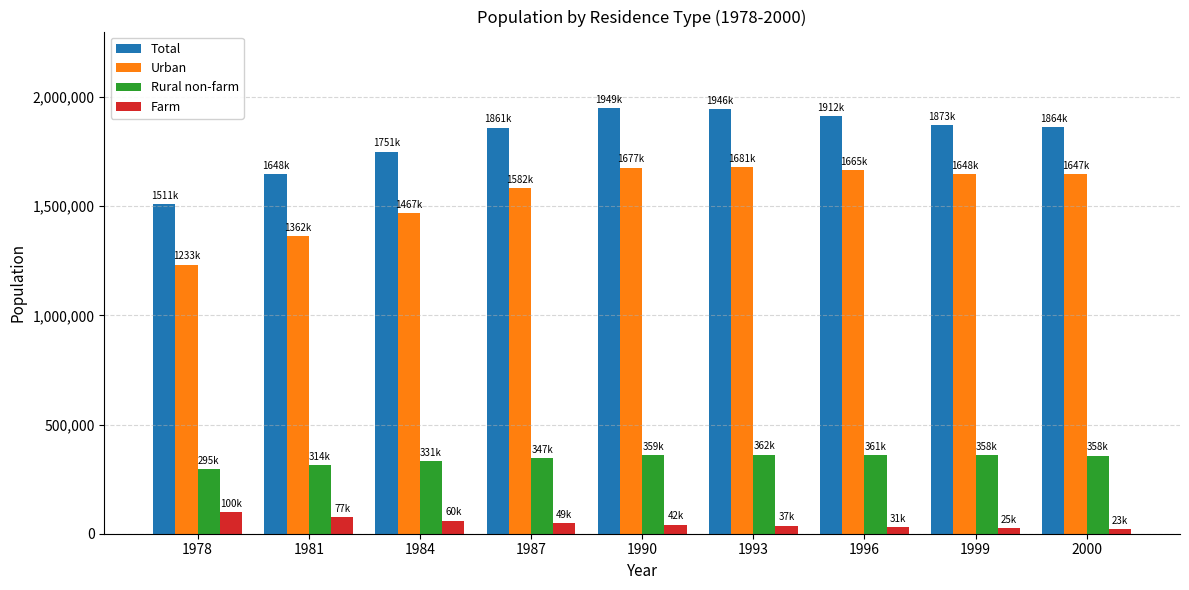

How many series are shown in this chart?

4